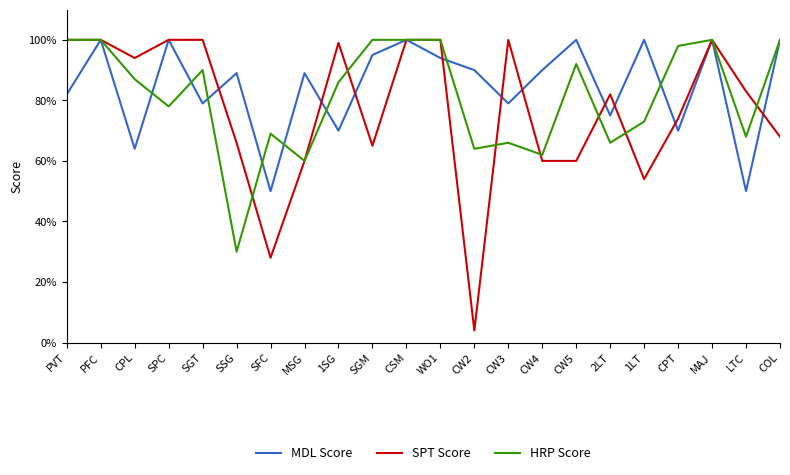

What position from the right is 2LT?

6